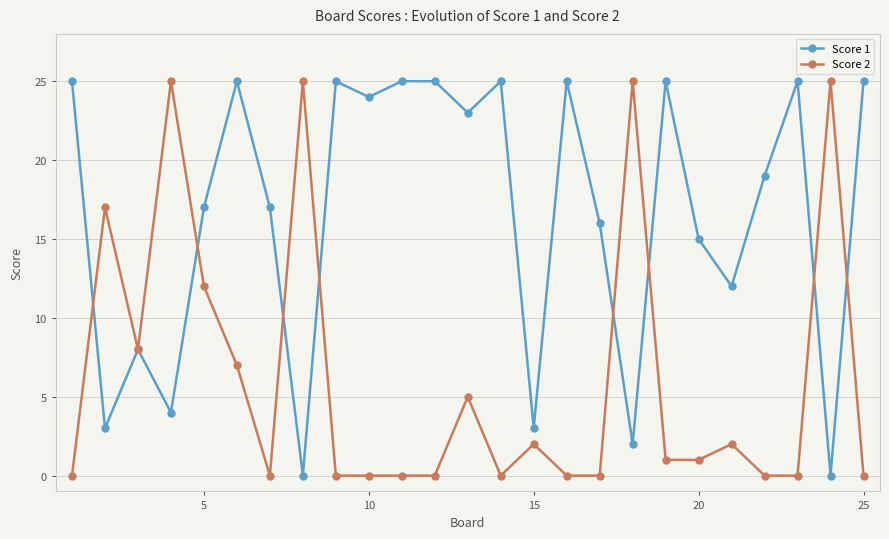

True or false: Score 2 has more than 2 points higher than both neighbors.

True